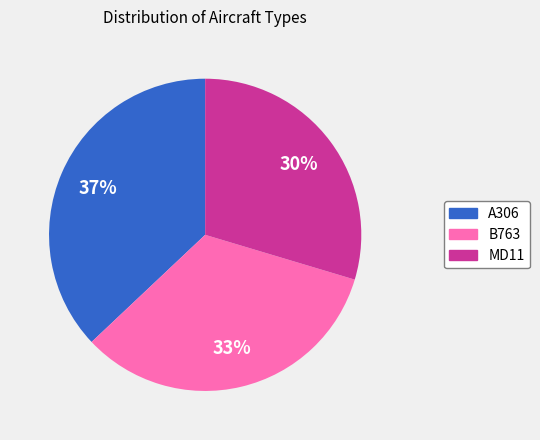

The A306 slice represents 37% of the pie. True or false?

True